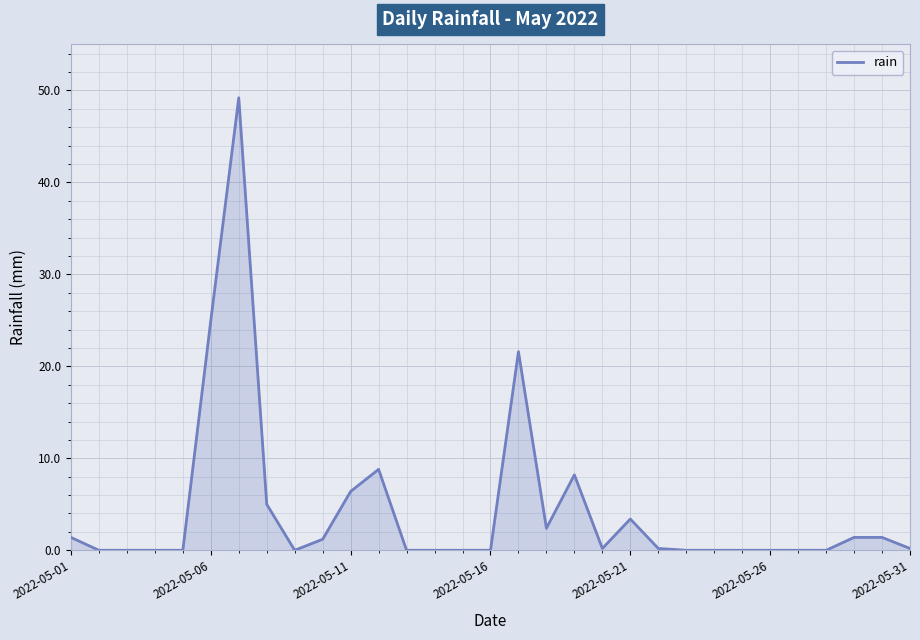

What is the difference between the maximum and minimum values?

49.2